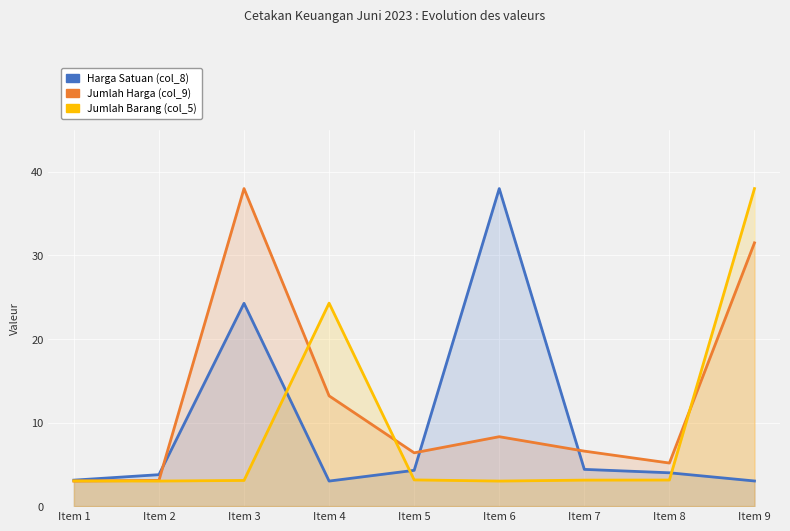

Reading left to right, list all the values displayed in this chart.

Harga Satuan (col_8): 3.1	3.8	24.3	3.0	4.3	38.0	4.4	4.0	3.0
Jumlah Harga (col_9): 3.0	3.1	38.0	13.2	6.4	8.3	6.6	5.2	31.5
Jumlah Barang (col_5): 3.0	3.0	3.1	24.3	3.1	3.0	3.1	3.1	38.0